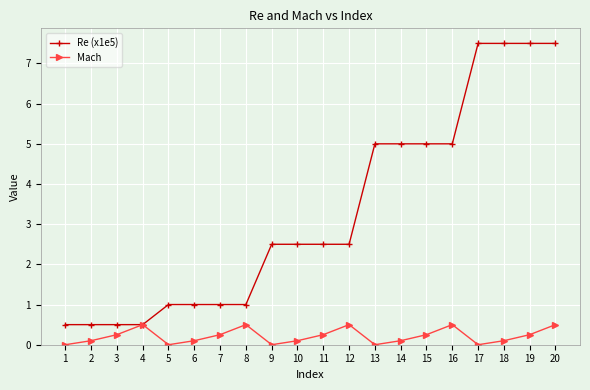

At how many categories does at least one series exceed 6?

4